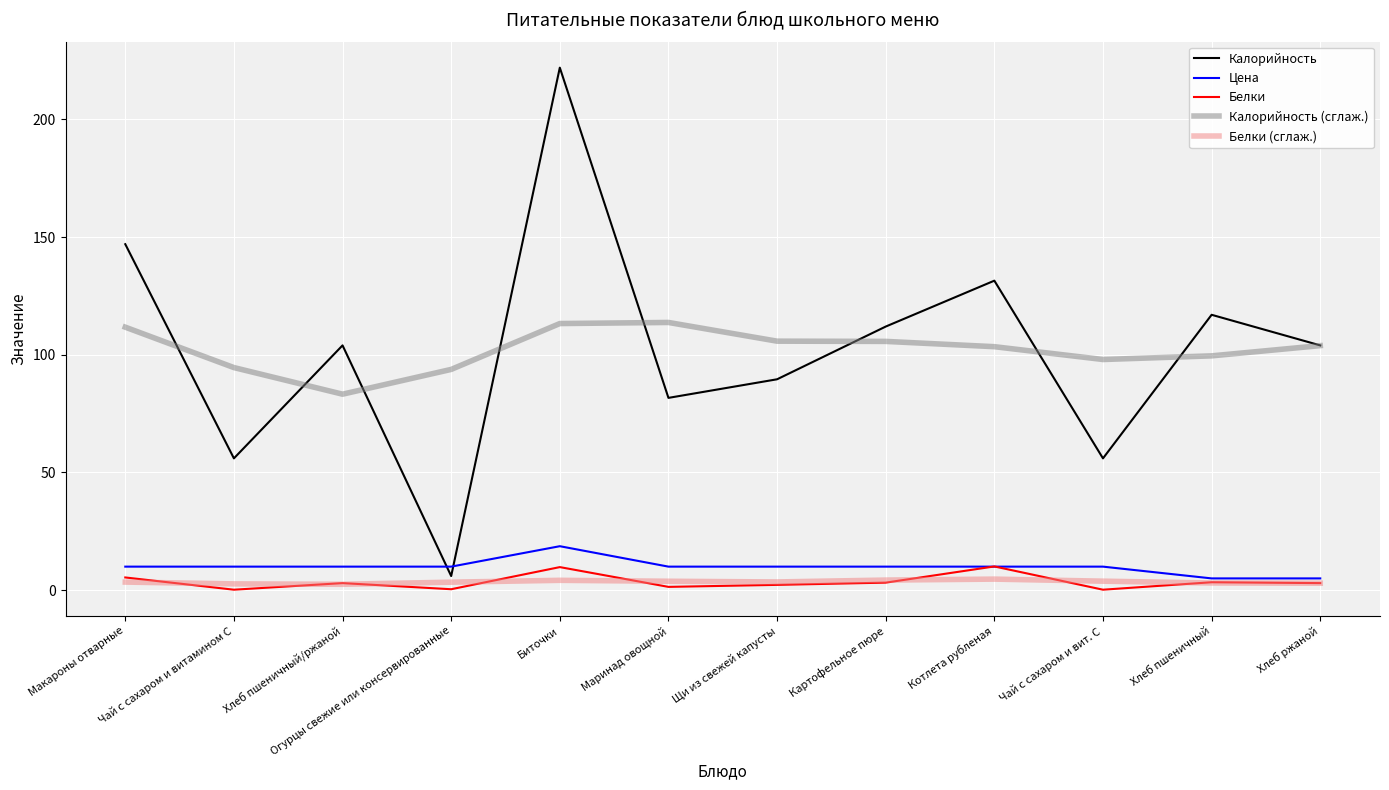

How many intersections are there between Калорийность and Цена?

2